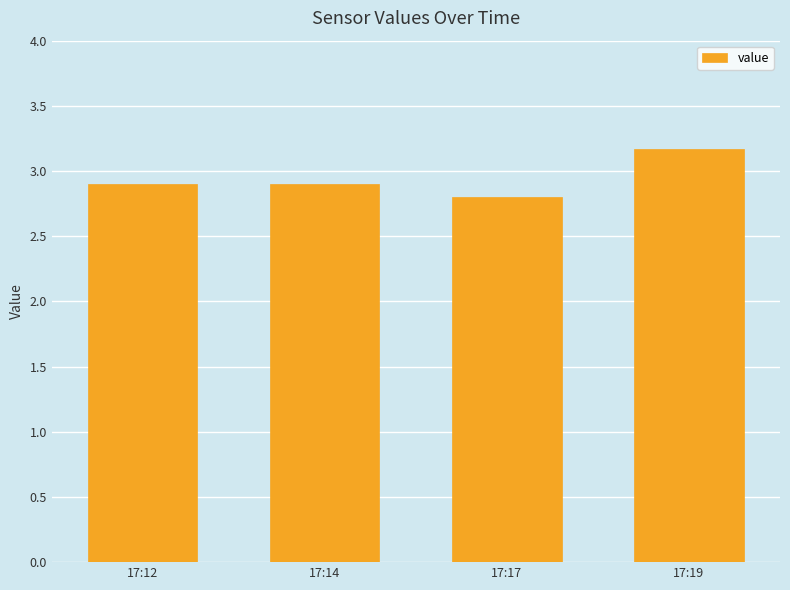

Reading right to left, what are all the values shown in this chart?

3.2	2.8	2.9	2.9